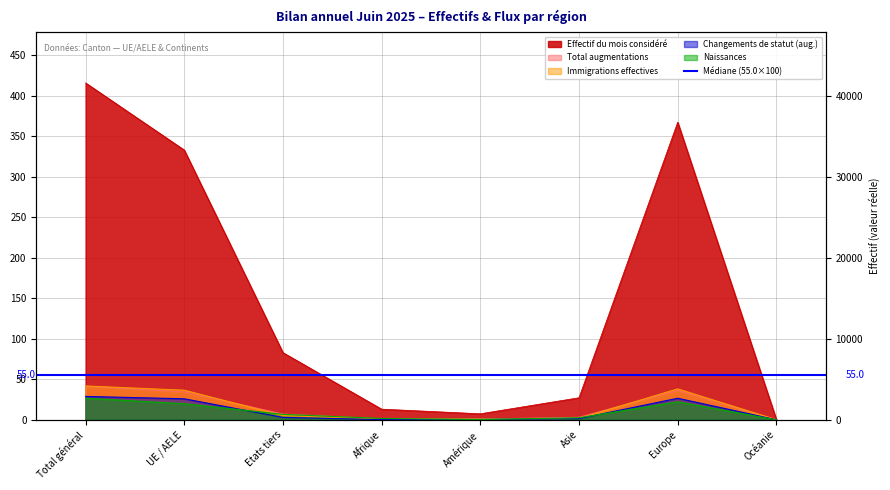

At which category does the chart reach its minimum across all series?

Océanie